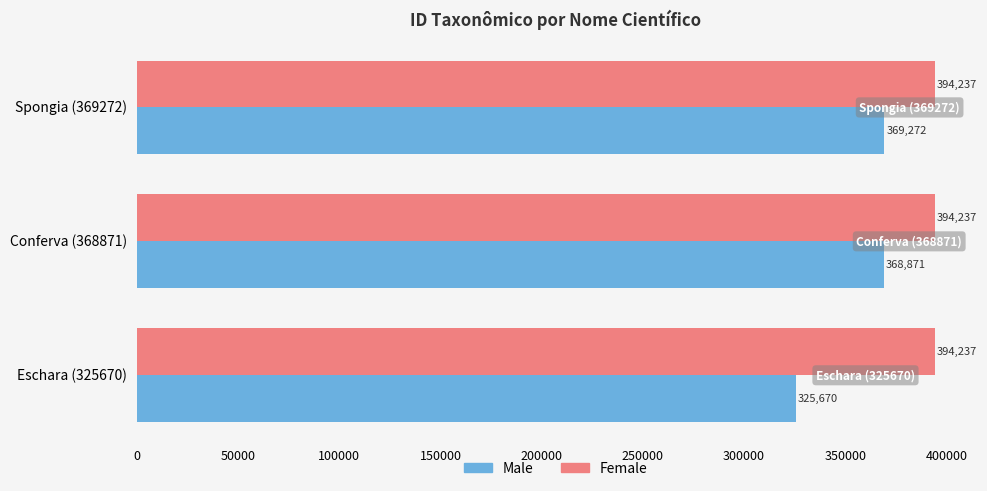

At how many categories does at least one series exceed 350736?

3